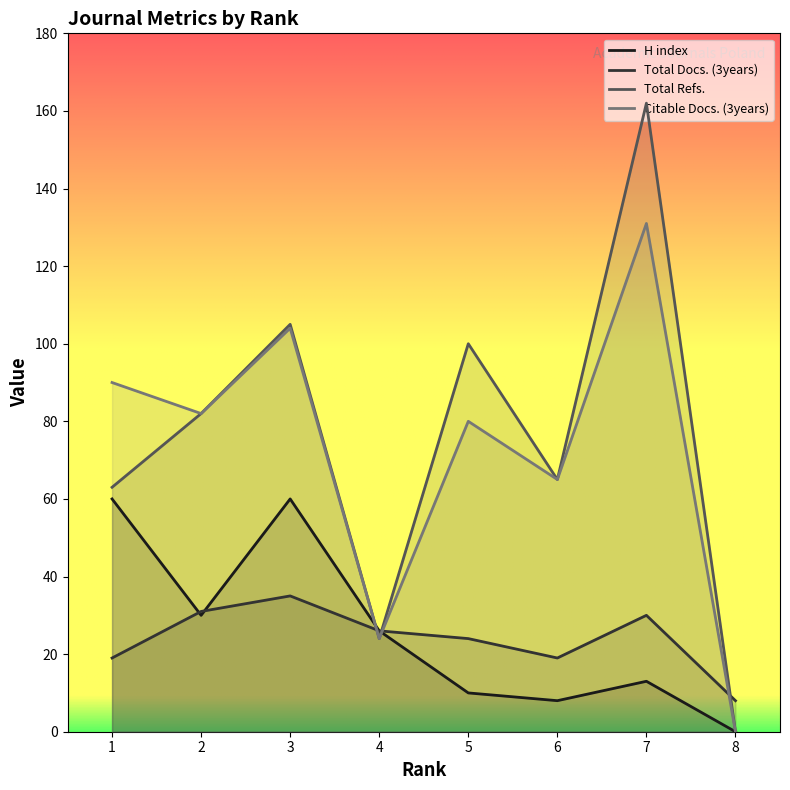

True or false: Total Refs. has more than 1 interior local peaks.

True